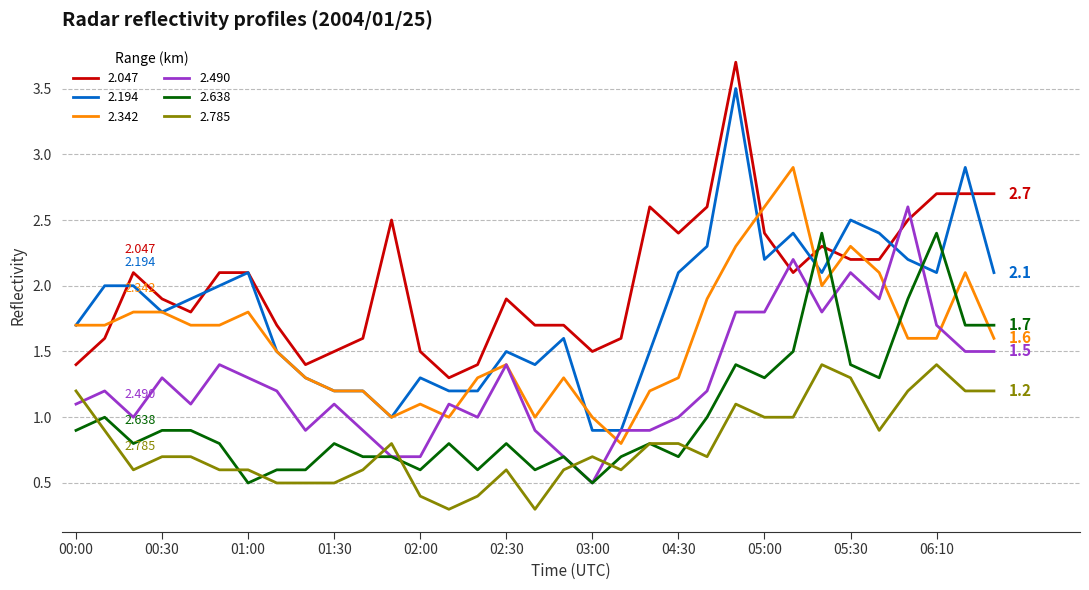

True or false: 2.638 and 2.047 intersect in this chart.

True